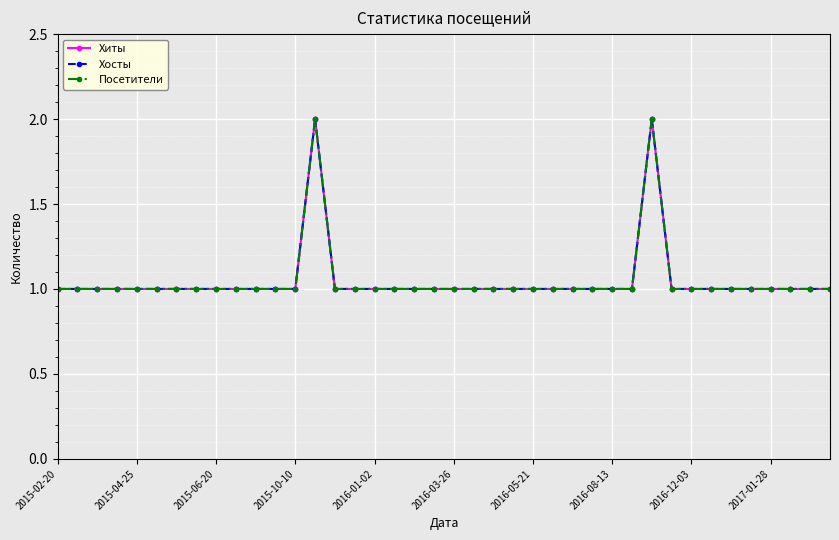

True or false: Хиты and Посетители cross at least once.

False